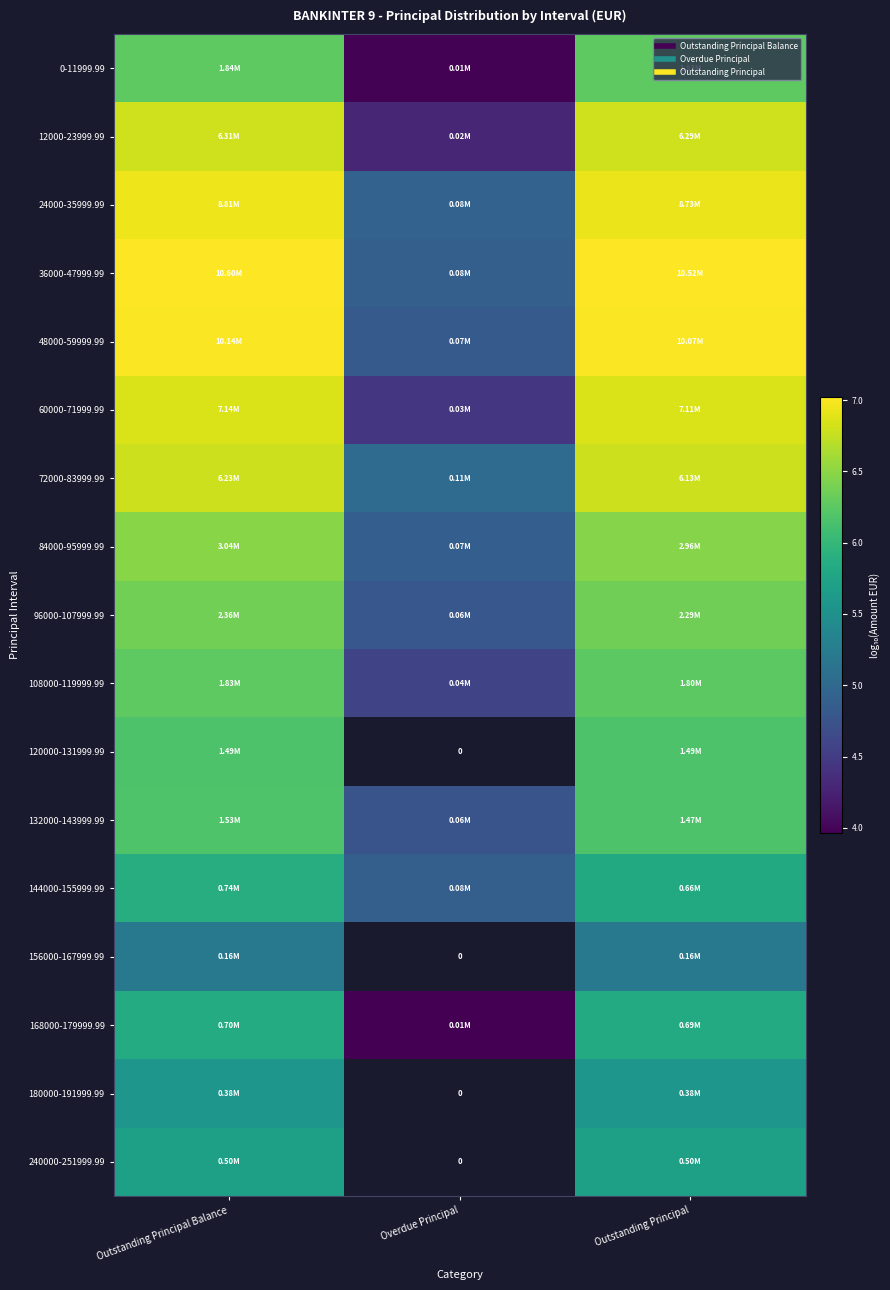

Which series has the largest total across all categories?

36000-47999.99